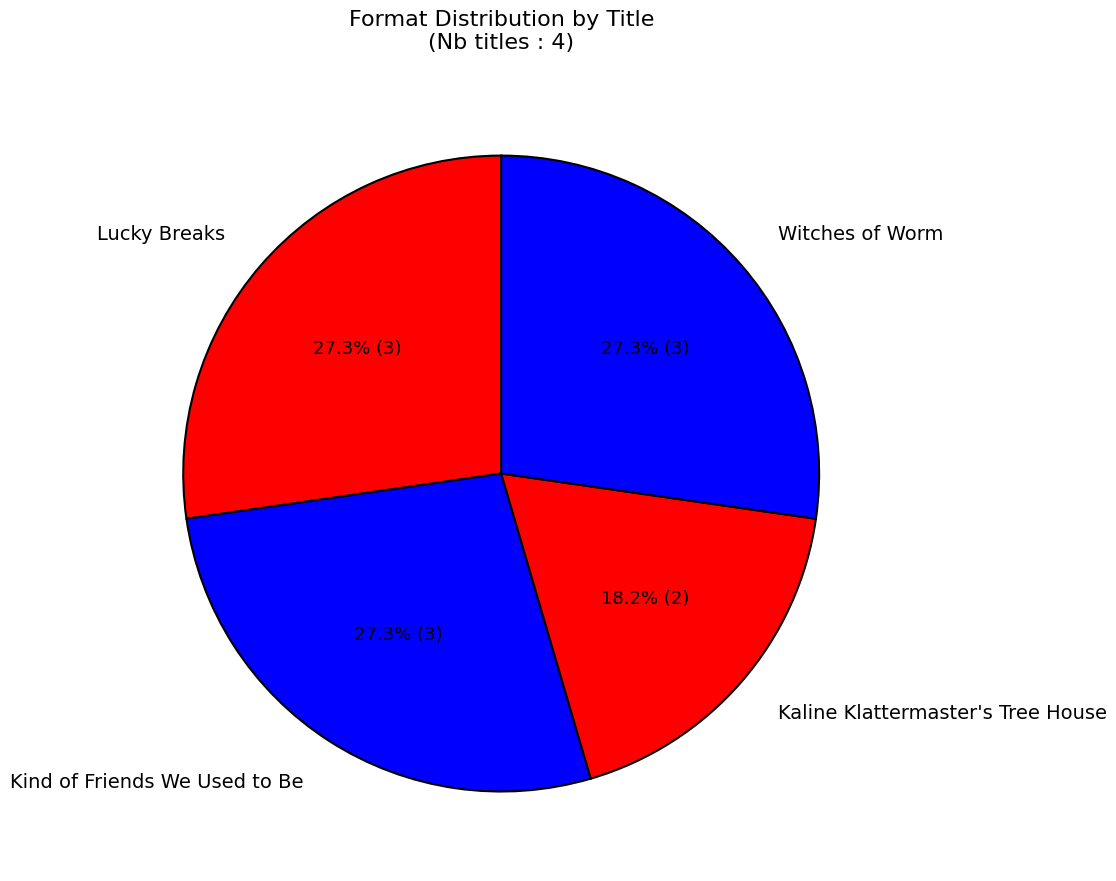

To the nearest percent, what is the difference between the largest and smallest slice percentages?

9%